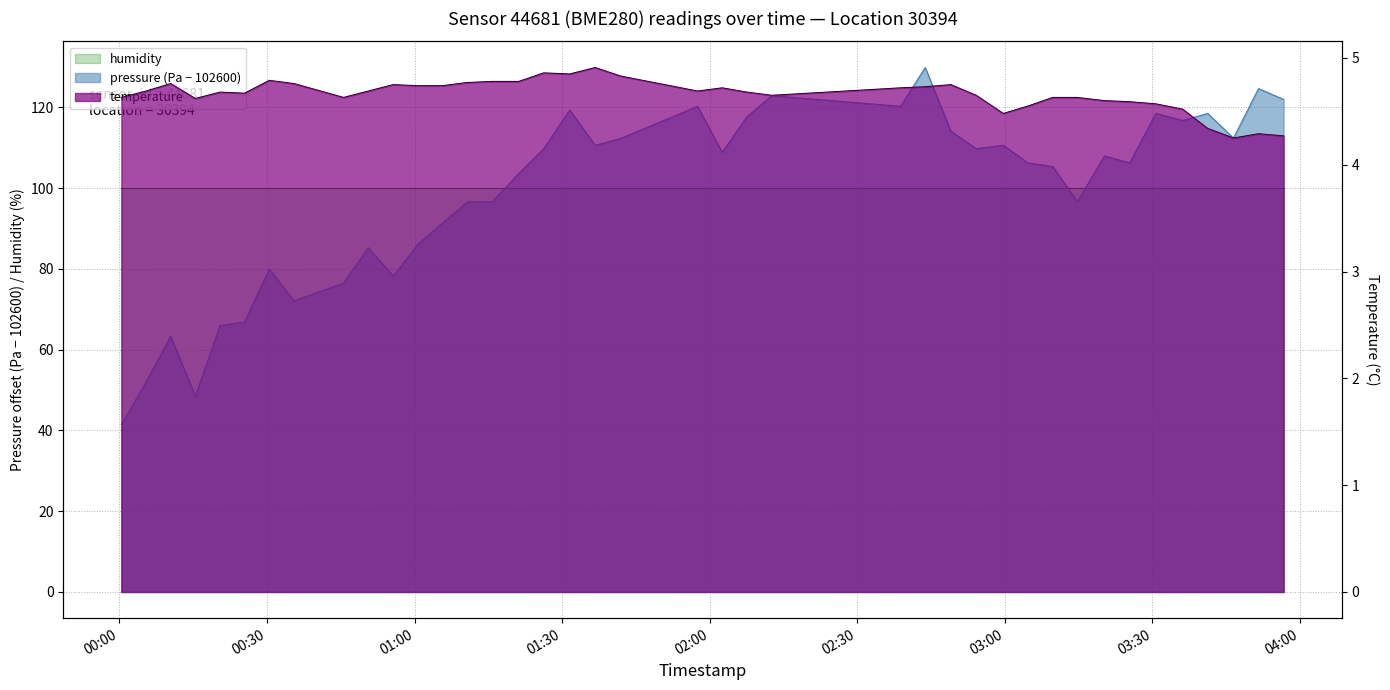

At which category is the sum across all series the highest?

2023-02-26T02:43:49